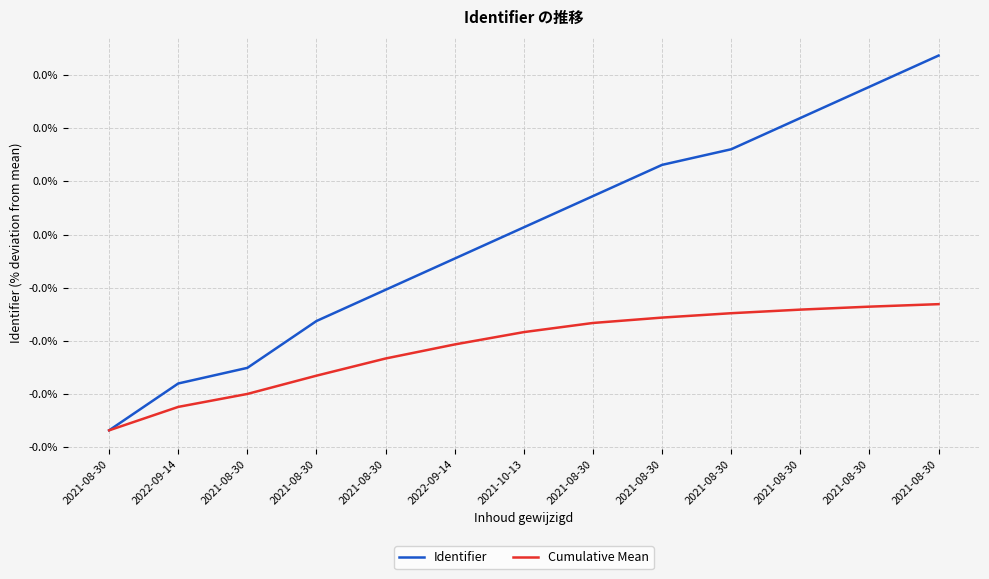

Does the chart have visible grid lines?

Yes